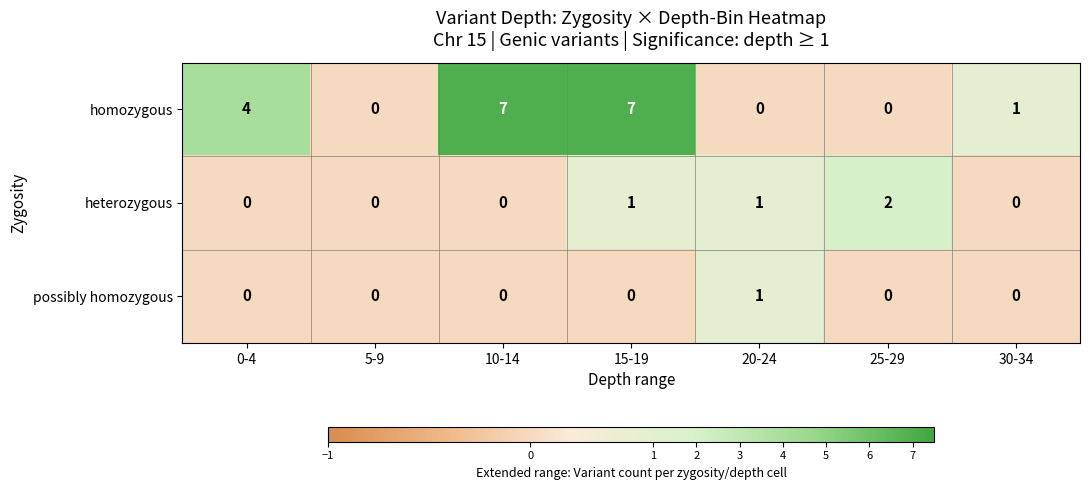

Reading left to right, transcribe all the data shown in this chart.

homozygous: 0-4=4	5-9=0	10-14=7	15-19=7	20-24=0	25-29=0	30-34=1
heterozygous: 0-4=0	5-9=0	10-14=0	15-19=1	20-24=1	25-29=2	30-34=0
possibly homozygous: 0-4=0	5-9=0	10-14=0	15-19=0	20-24=1	25-29=0	30-34=0